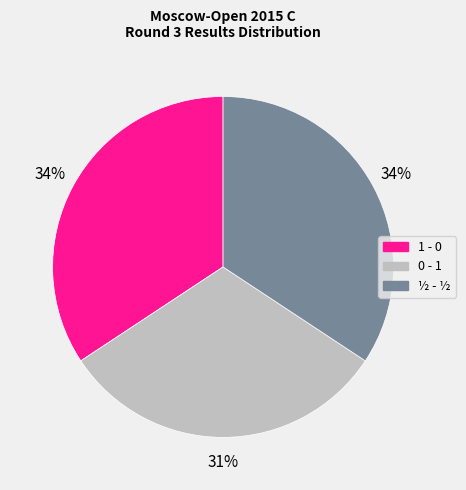

Is there any slice that represents more than half of the pie?

No